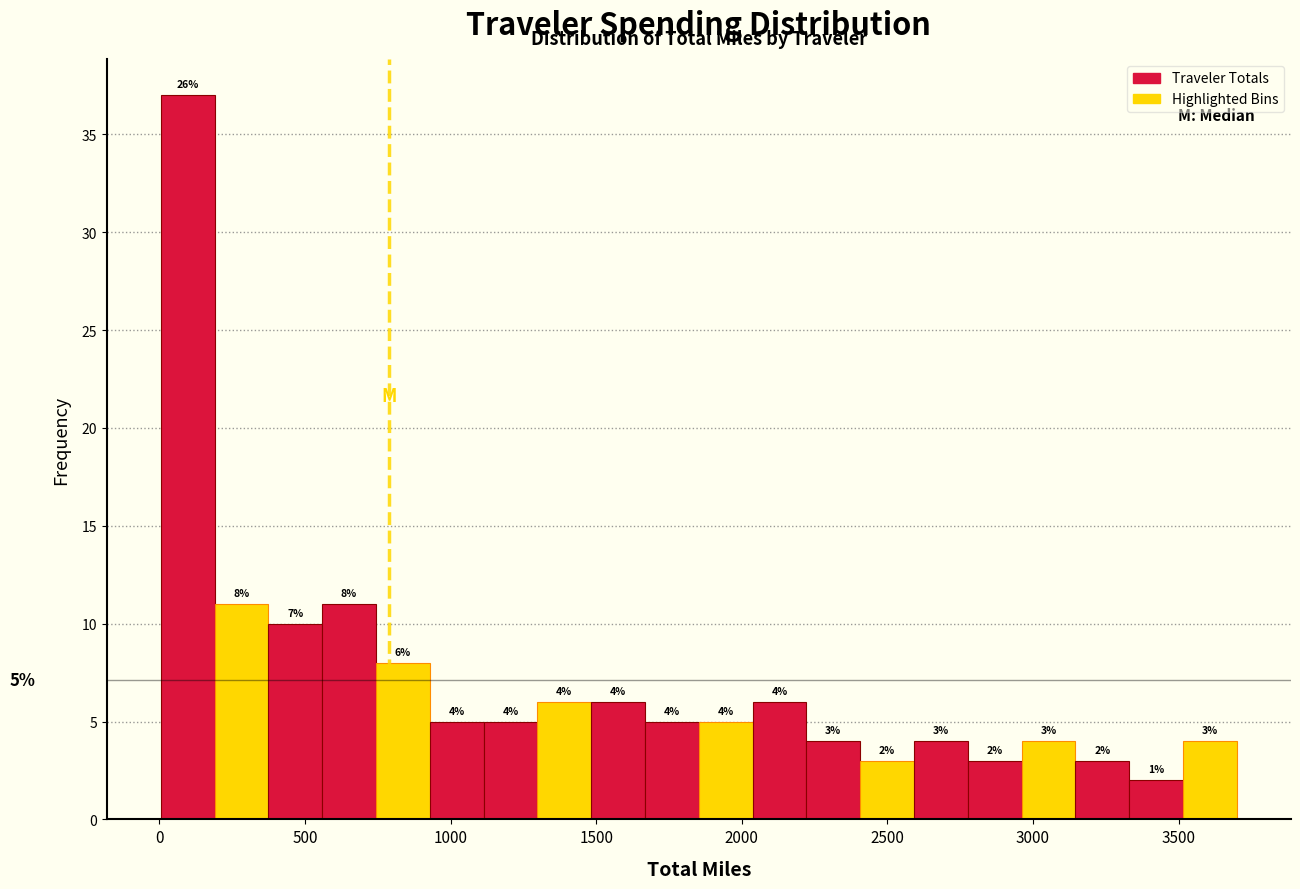

Around what value on the x-axis is the tallest bar? Give the approximate position of its centre, as read against the axis.

100